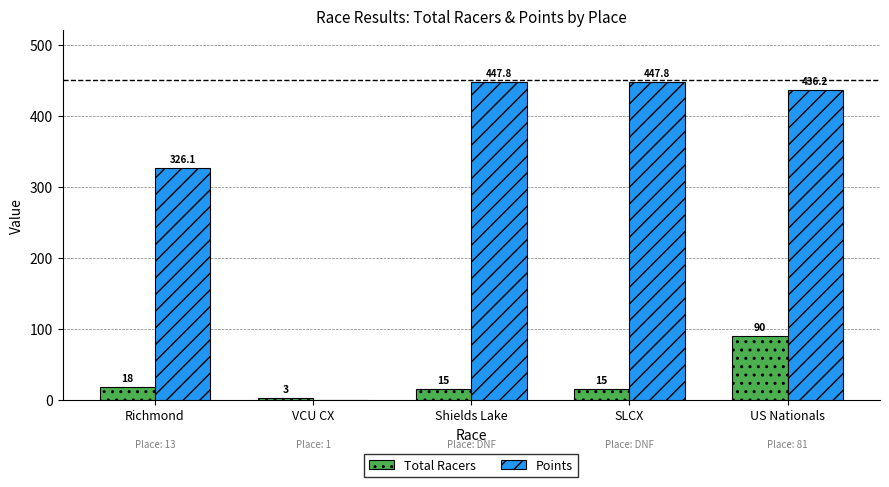

The Points series shows -216.3 at VCU CX. True or false?

False